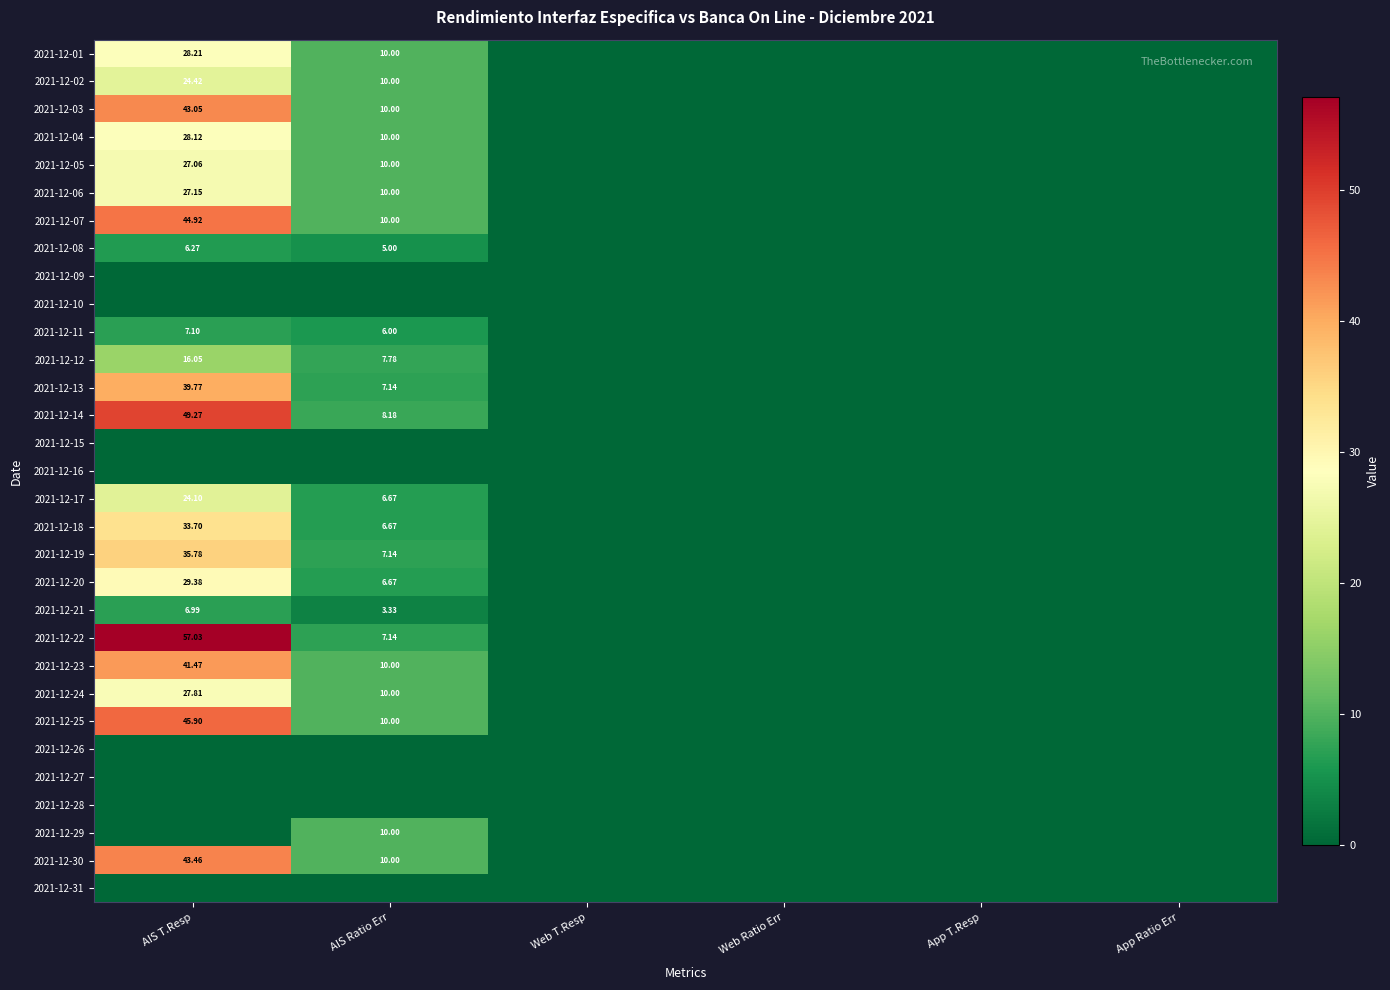

At which label is 2021-12-28 closest to 0?

AIS T.Resp